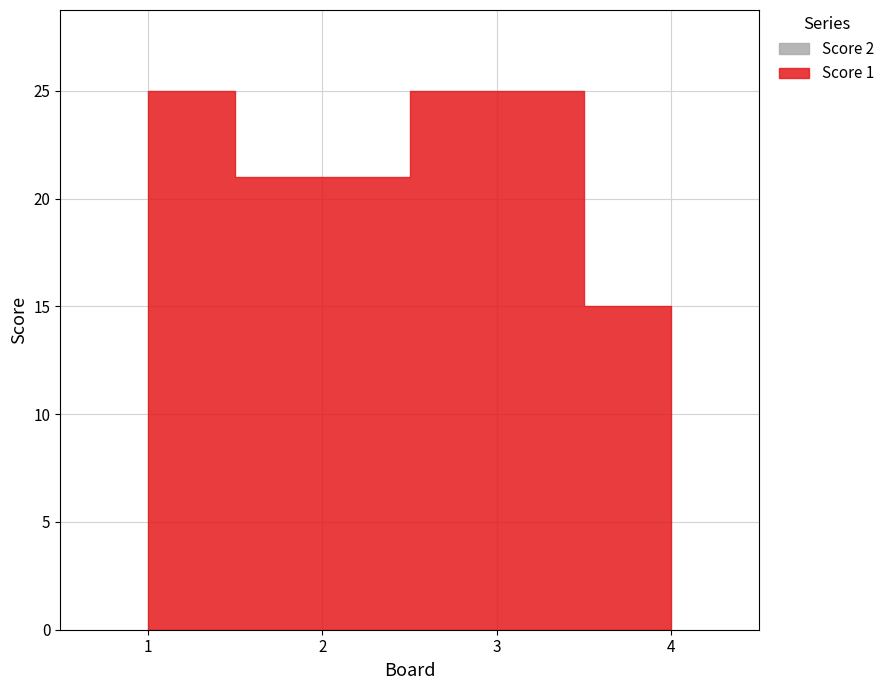

How many Score 1 values are between 21 and 25?

3